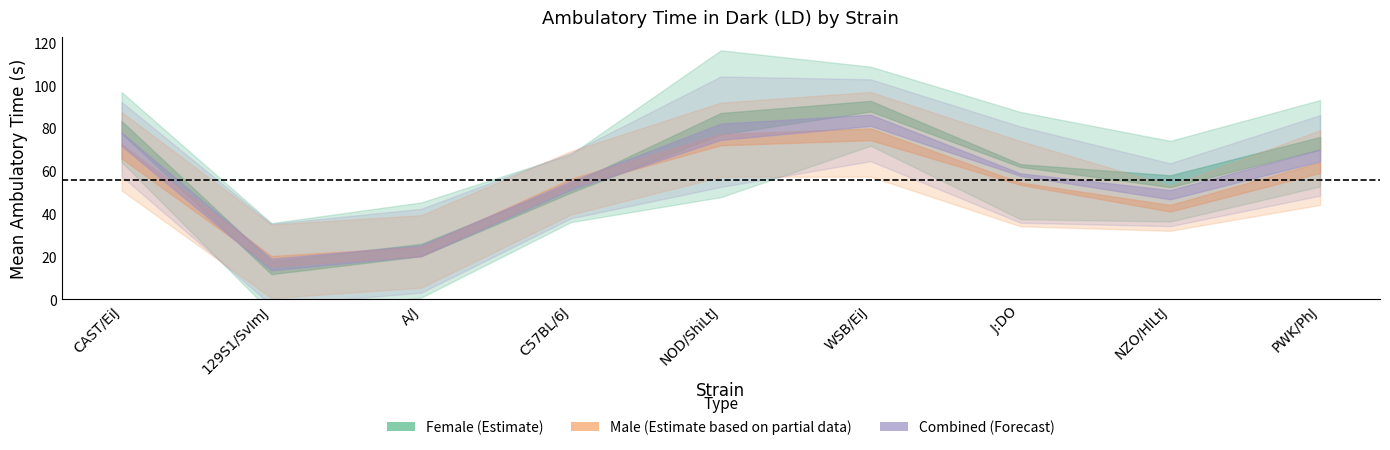

Which series changed the most between J:DO and NZO/HlLtJ?

male_mean